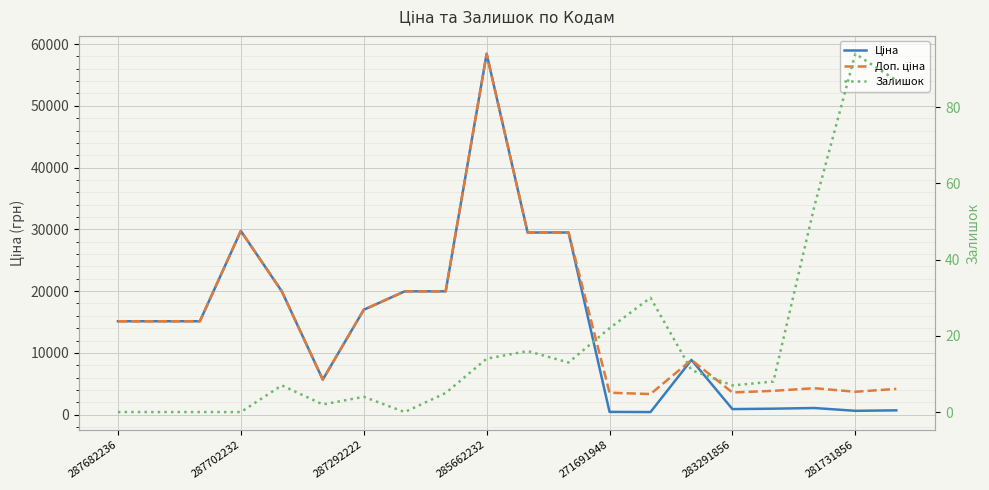

In Ціна, how many points are higher than both neighbors (excluding endpoints)?

4